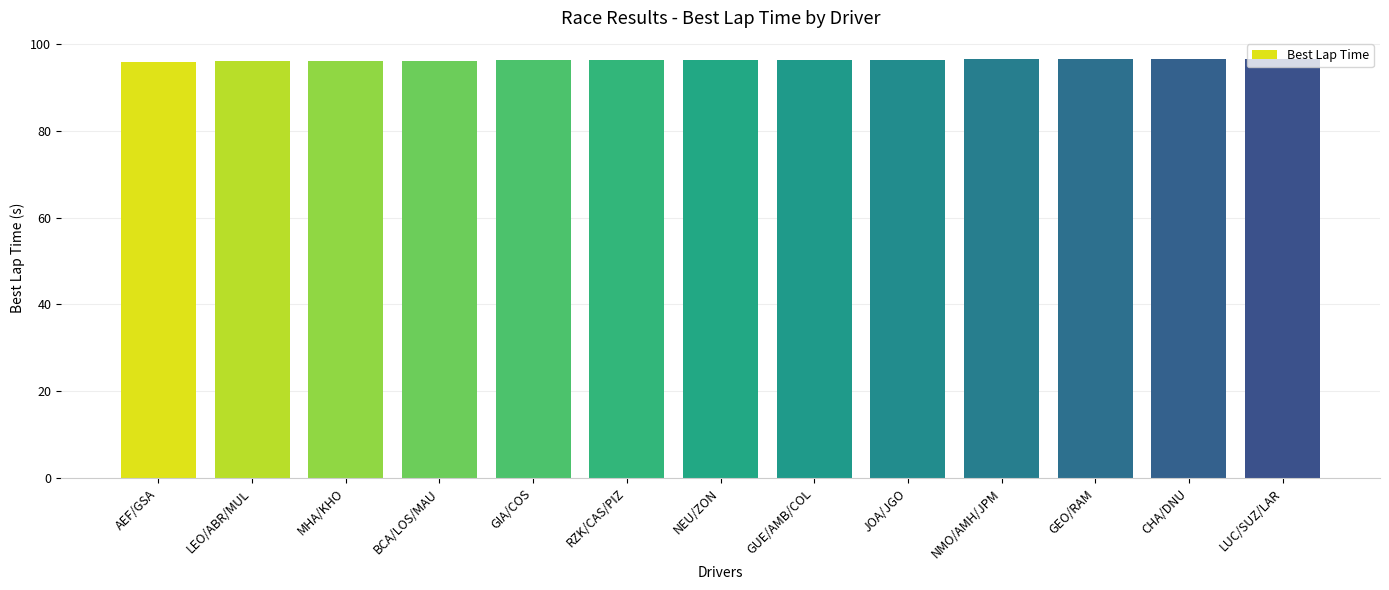

Approximately how many times larger is the value at GEO/RAM compared to JOA/JGO?

1.0